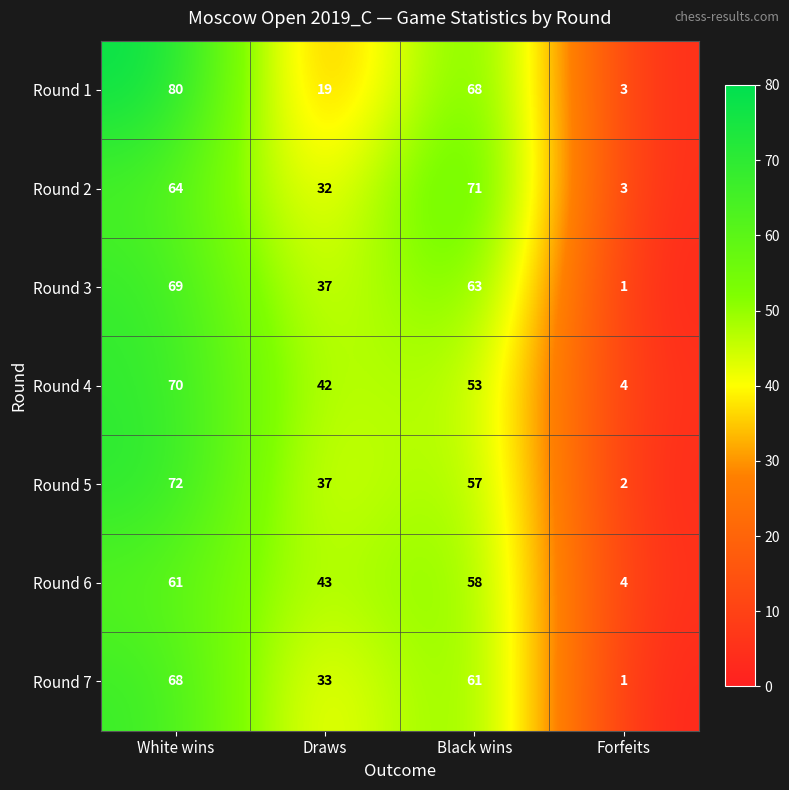

Reading left to right, transcribe all the data shown in this chart.

Round 1: White wins=80	Draws=19	Black wins=68	Forfeits=3
Round 2: White wins=64	Draws=32	Black wins=71	Forfeits=3
Round 3: White wins=69	Draws=37	Black wins=63	Forfeits=1
Round 4: White wins=70	Draws=42	Black wins=53	Forfeits=4
Round 5: White wins=72	Draws=37	Black wins=57	Forfeits=2
Round 6: White wins=61	Draws=43	Black wins=58	Forfeits=4
Round 7: White wins=68	Draws=33	Black wins=61	Forfeits=1